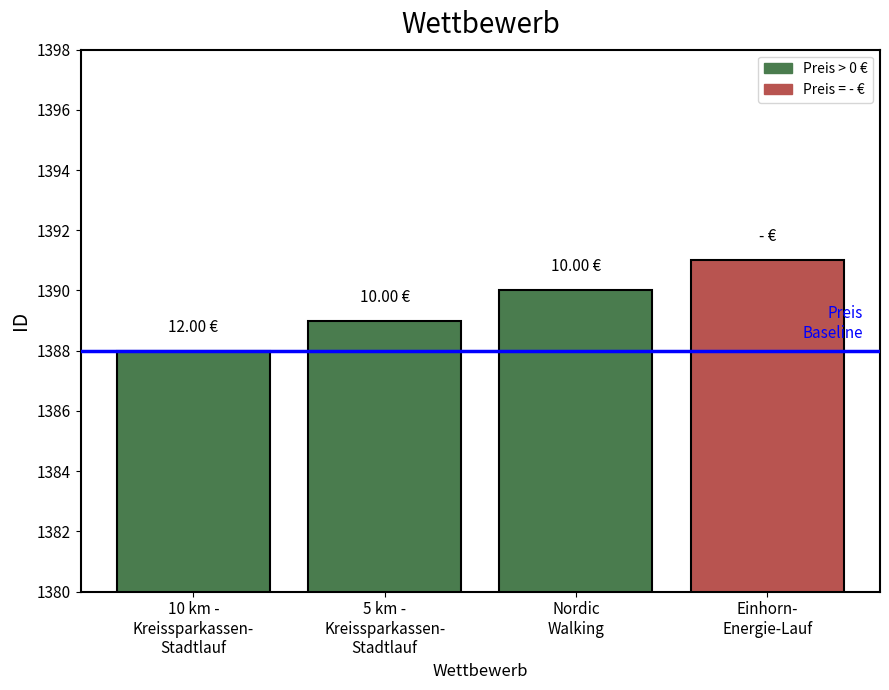

Which has a higher value, 5 km -
Kreissparkassen-
Stadtlauf or Einhorn-
Energie-Lauf?

Einhorn-
Energie-Lauf